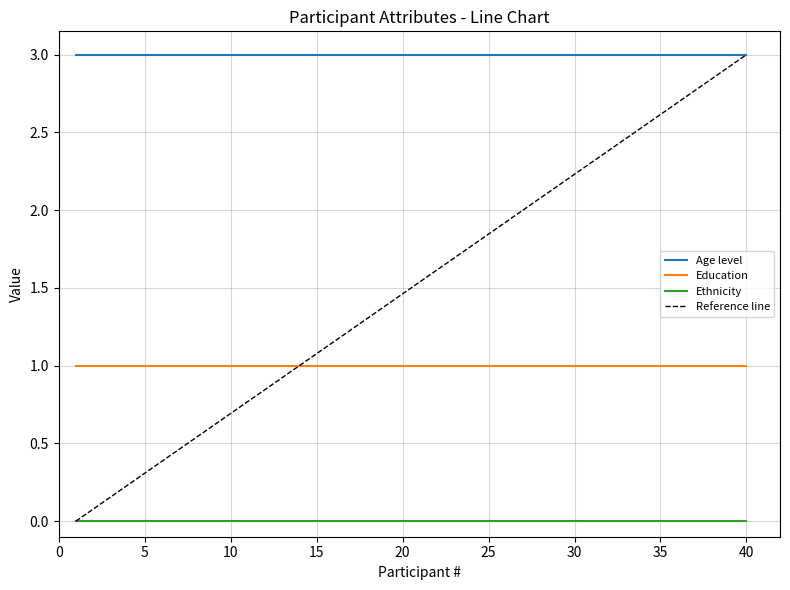

True or false: Education has a value of 0 at 10.

False